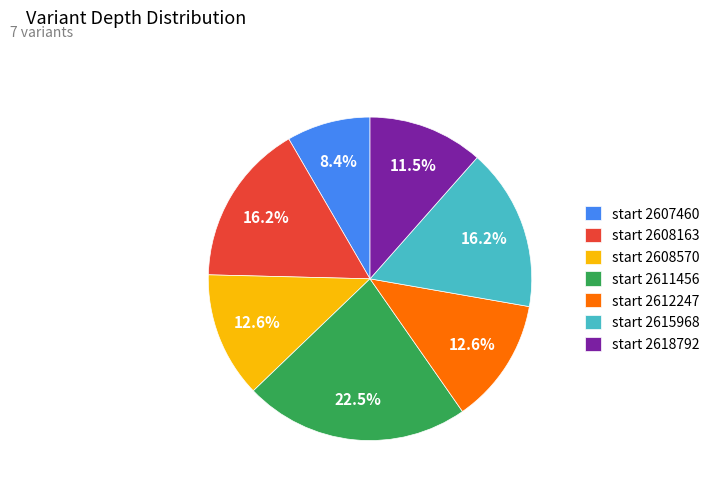

Approximately how many times larger is the value at start 2608570 compared to start 2608163?

0.8